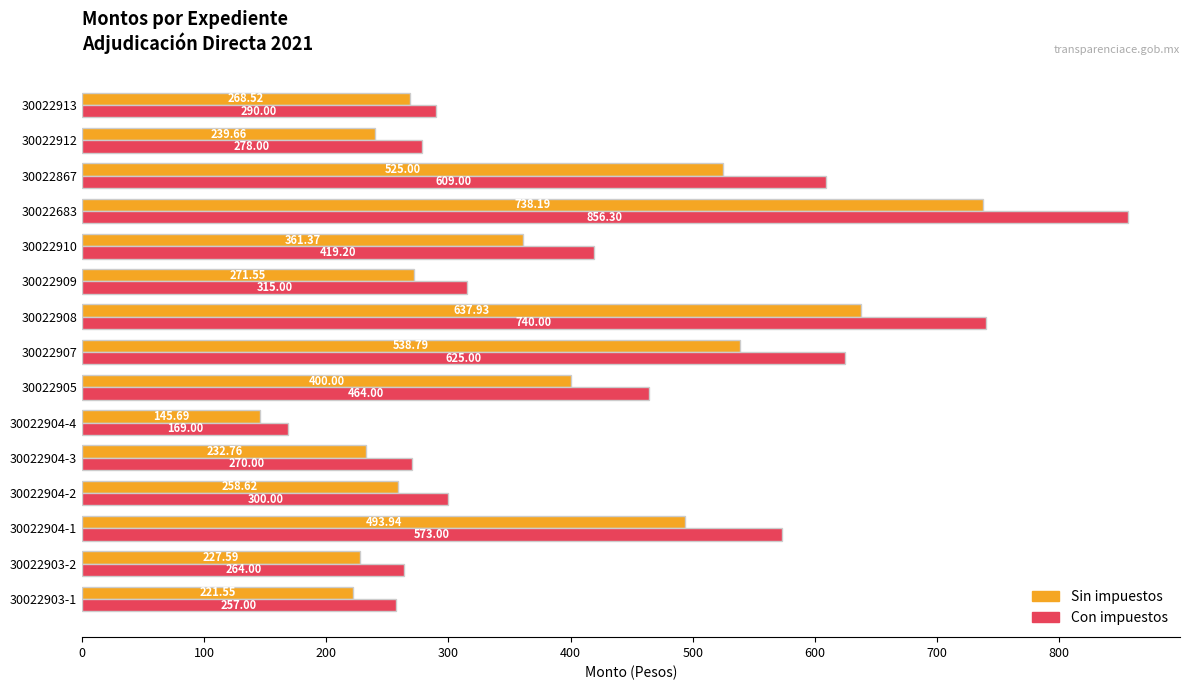

Which label corresponds to the largest value in the chart?

30022683